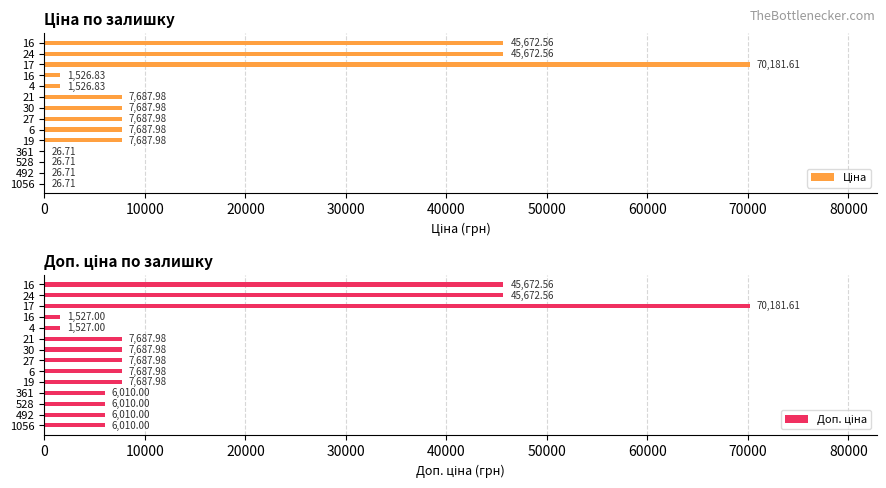

What are all the series names shown in the legend?

Ціна, Доп. ціна